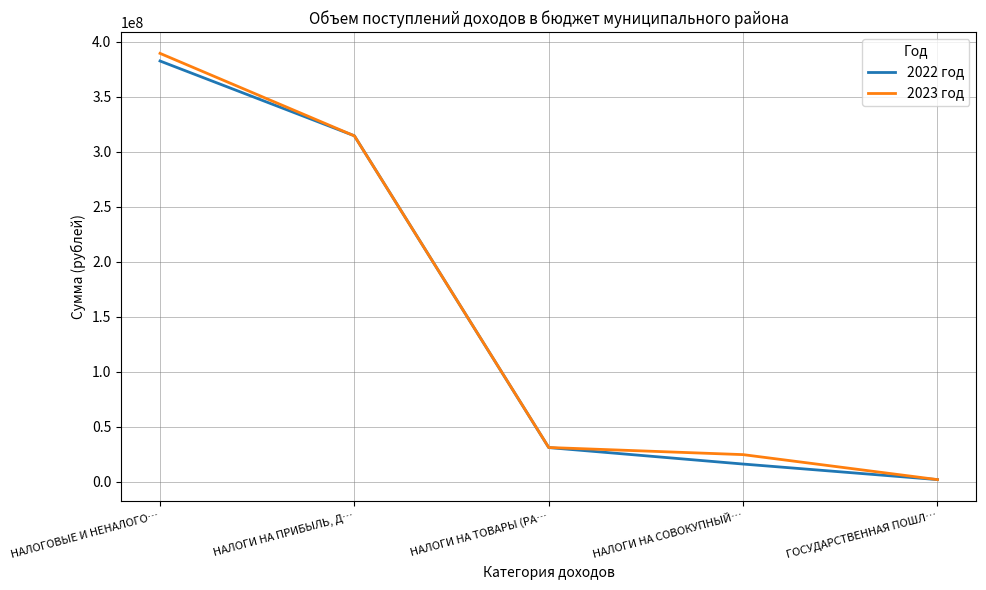

True or false: 2022 год has more than 2 points higher than both neighbors.

False